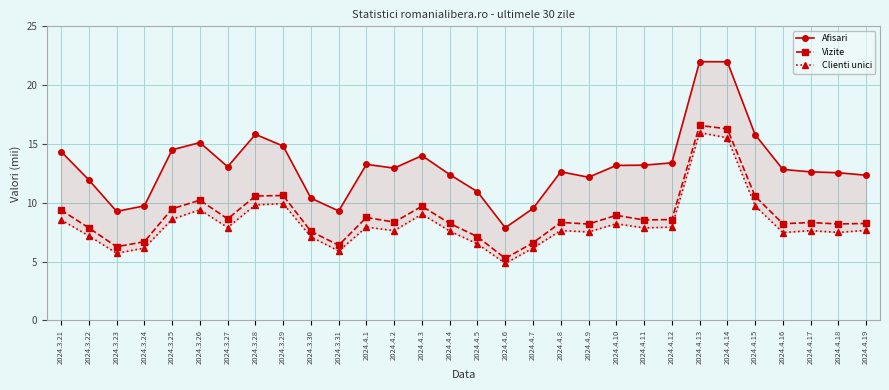

Which has a higher value, 2024.3.23 or 2024.3.21?

2024.3.21